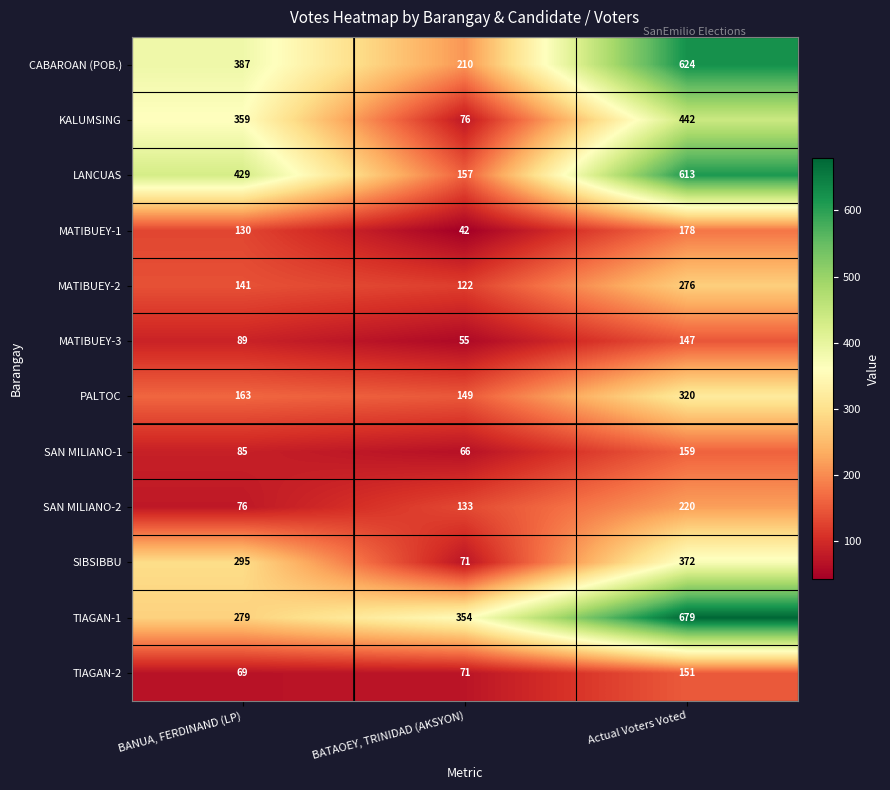

What is the difference between the MATIBUEY-3 values at BANUA, FERDINAND (LP) and BATAOEY, TRINIDAD (AKSYON)?

34